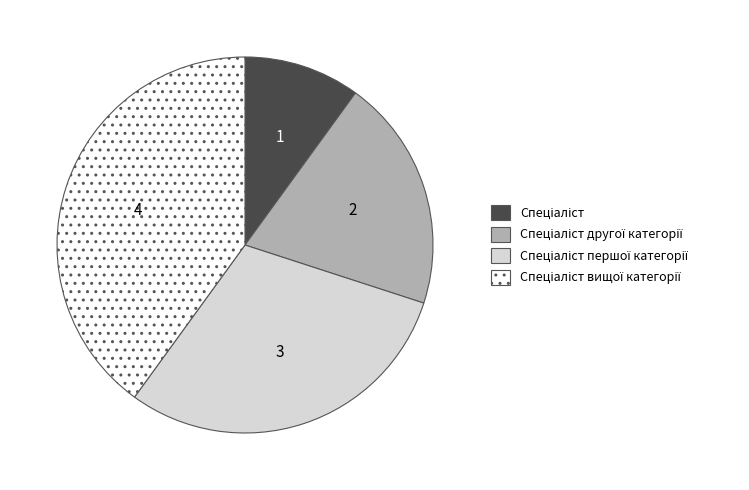

Is there a majority slice in this chart?

No